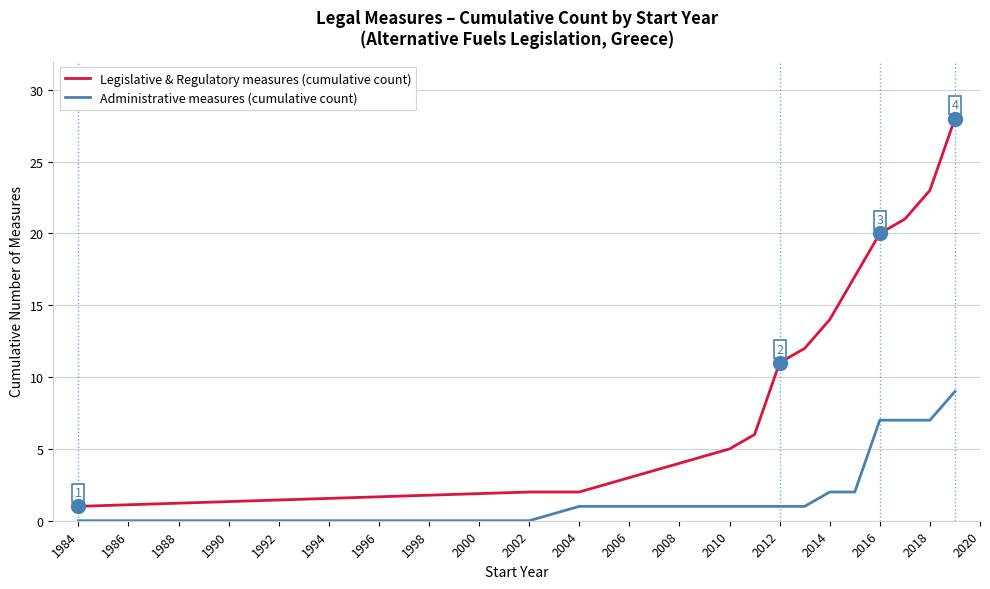

Does the chart display data point markers on the line(s)?

No